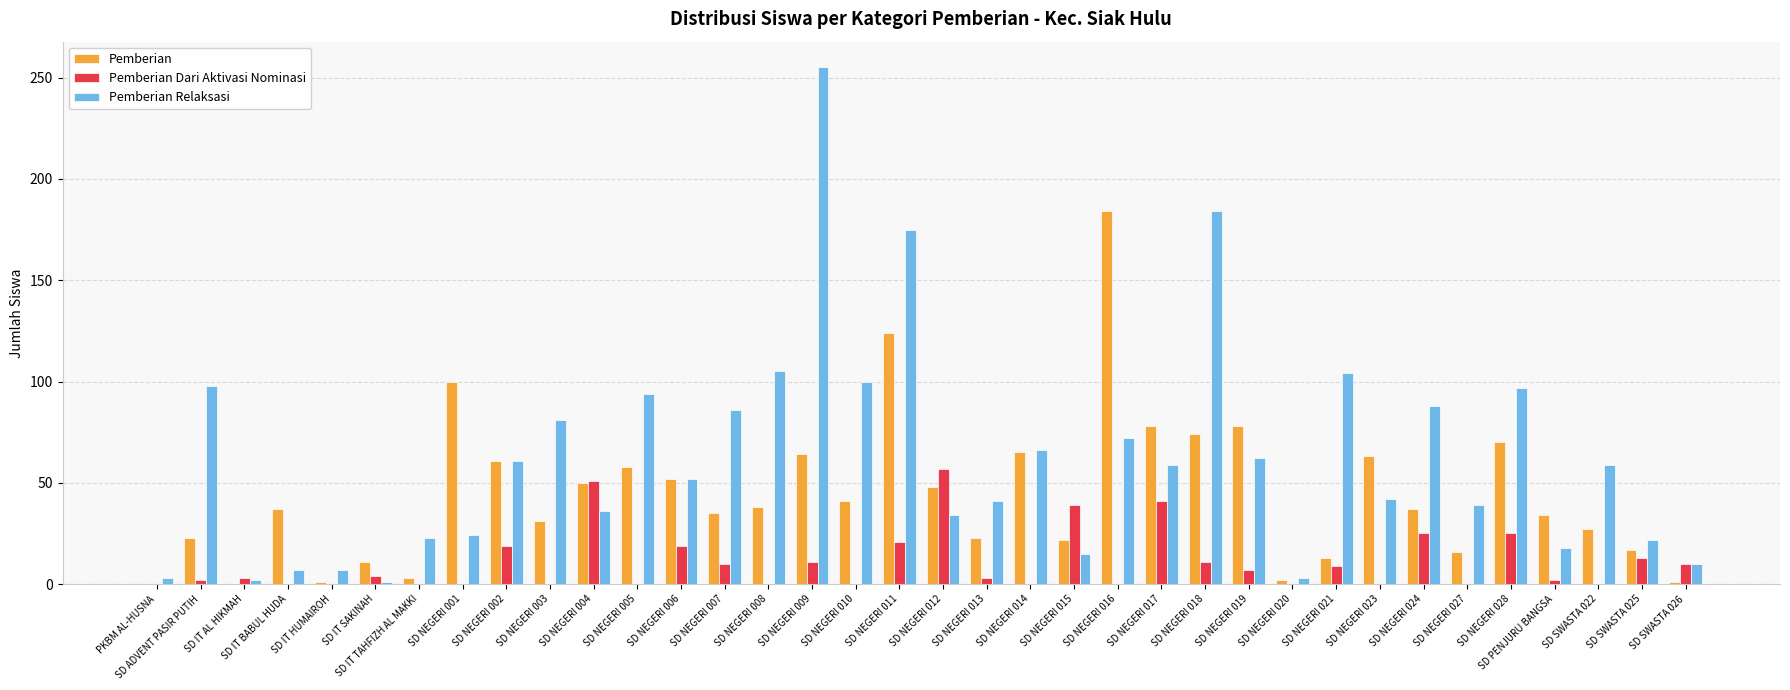

Between SD IT SAKINAH and SD NEGERI 007, which series saw the biggest shift?

Pemberian Relaksasi